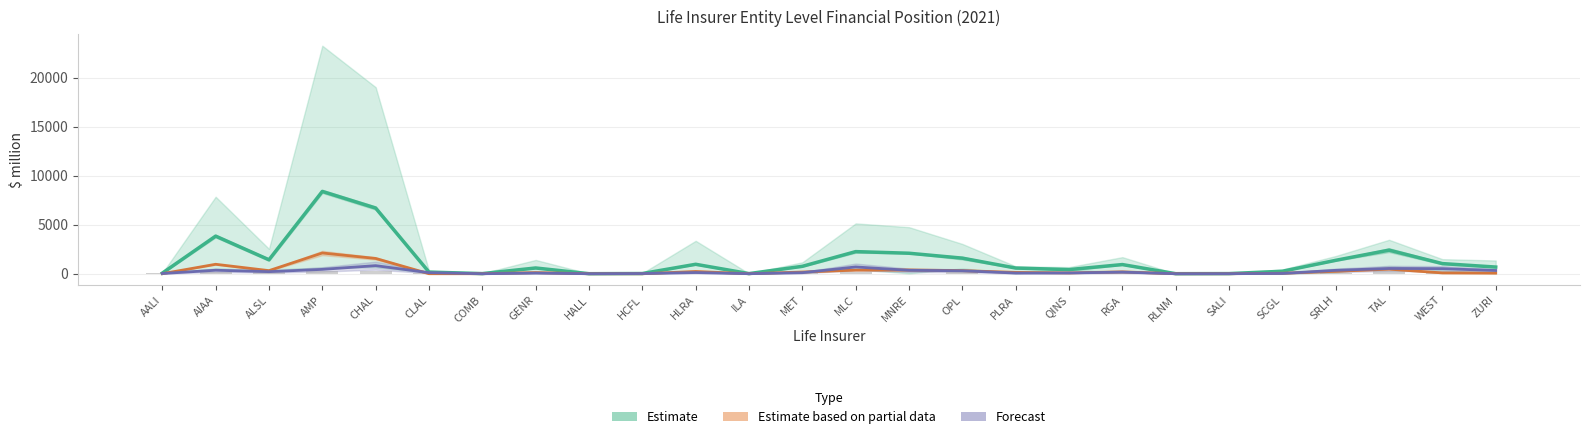

What is the smallest value displayed?

6.3